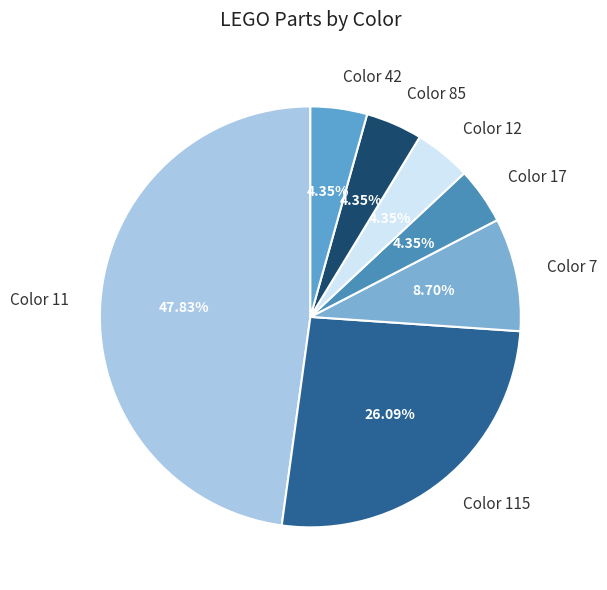

How many slices are in this pie chart?

7